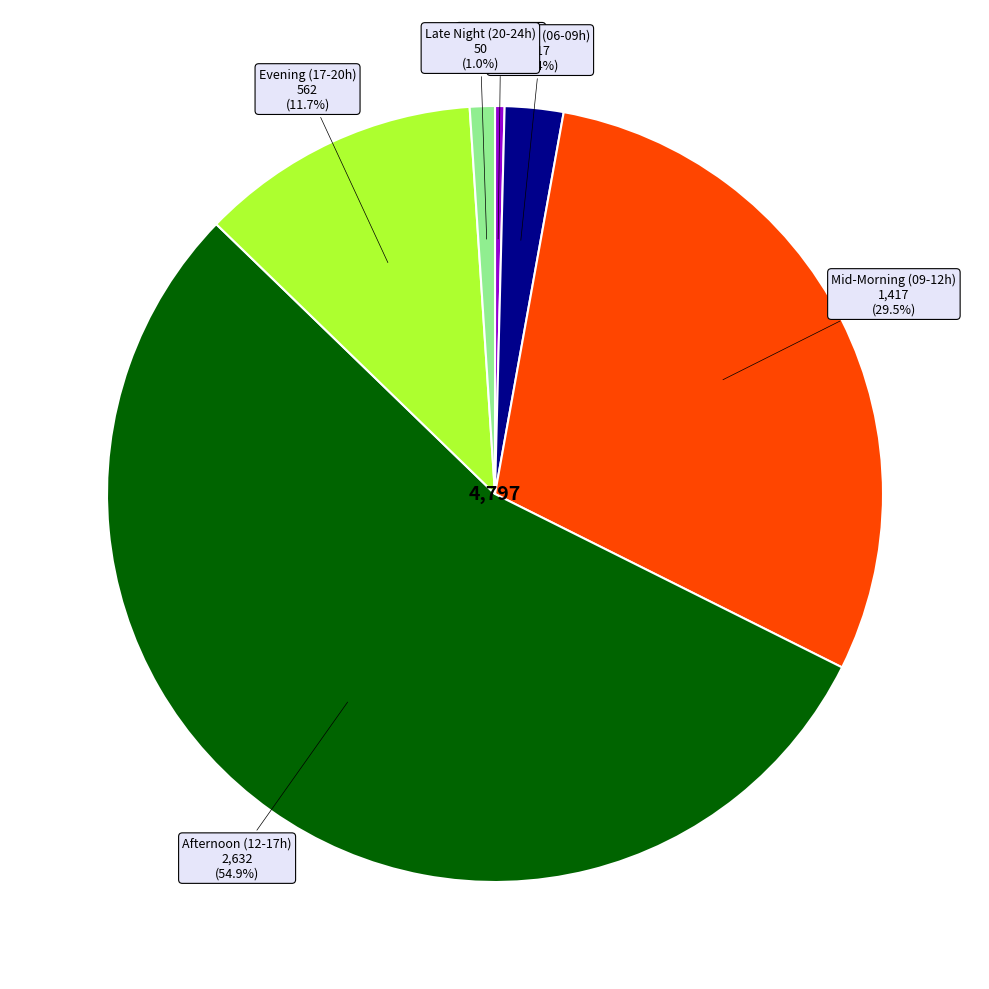

Is there a majority slice in this chart?

Yes